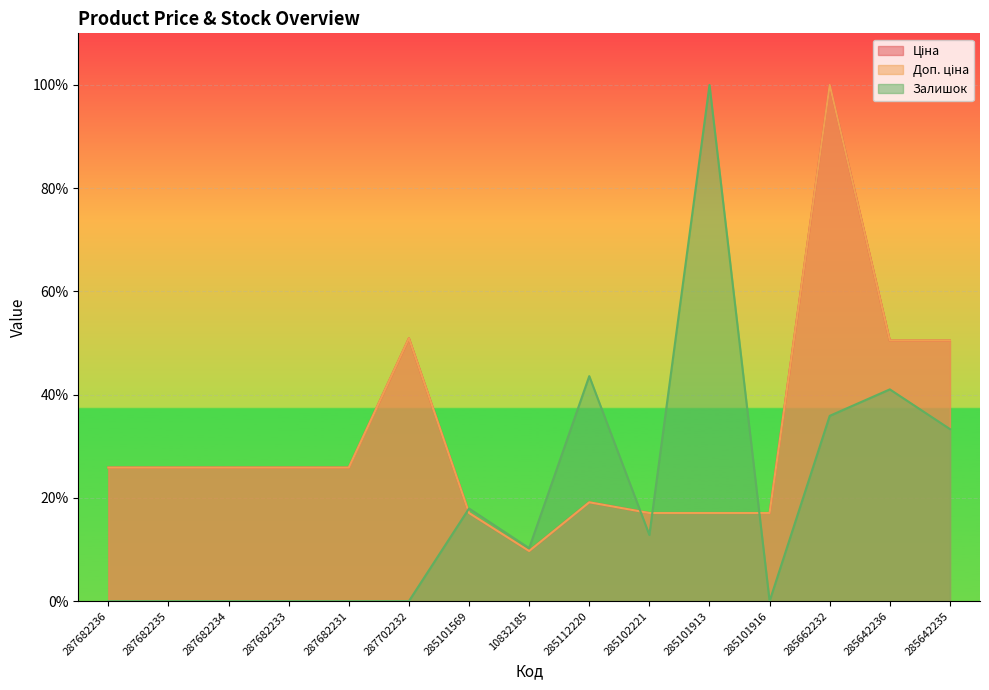

Rank the series at 285662232 from lowest to highest value.

Залишок, Ціна, Доп. ціна